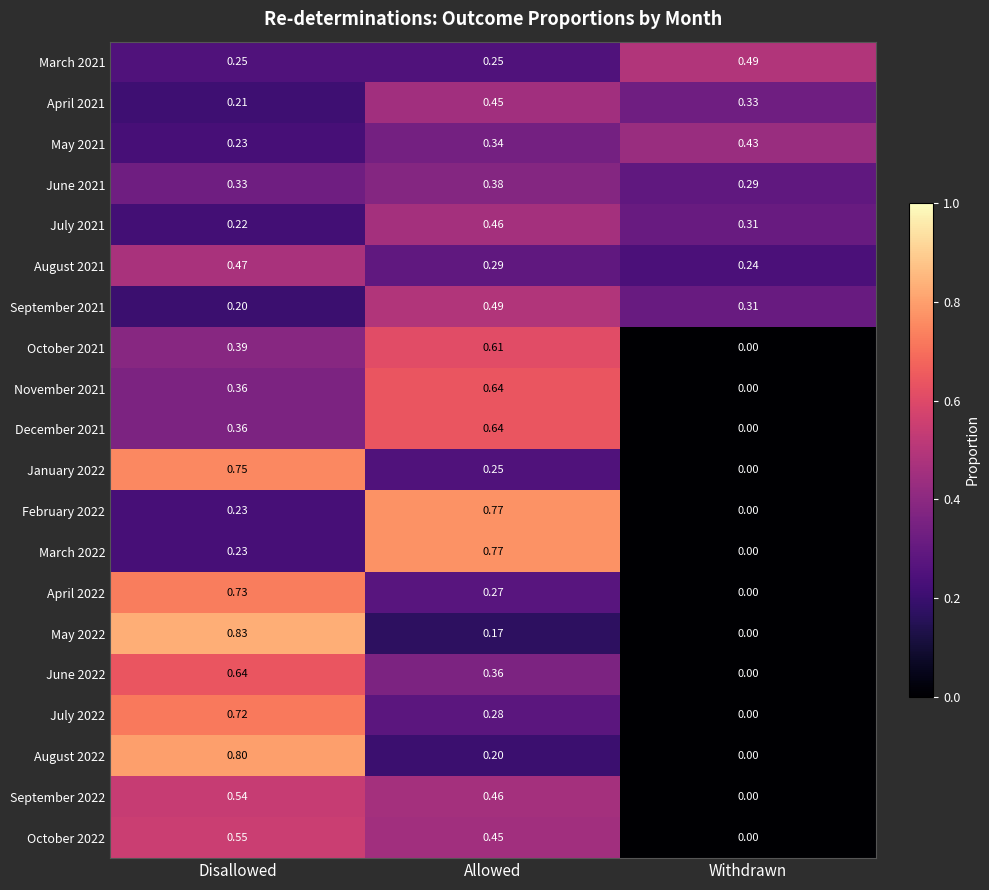

List the labels in order of August 2021 value, largest first.

Disallowed, Allowed, Withdrawn